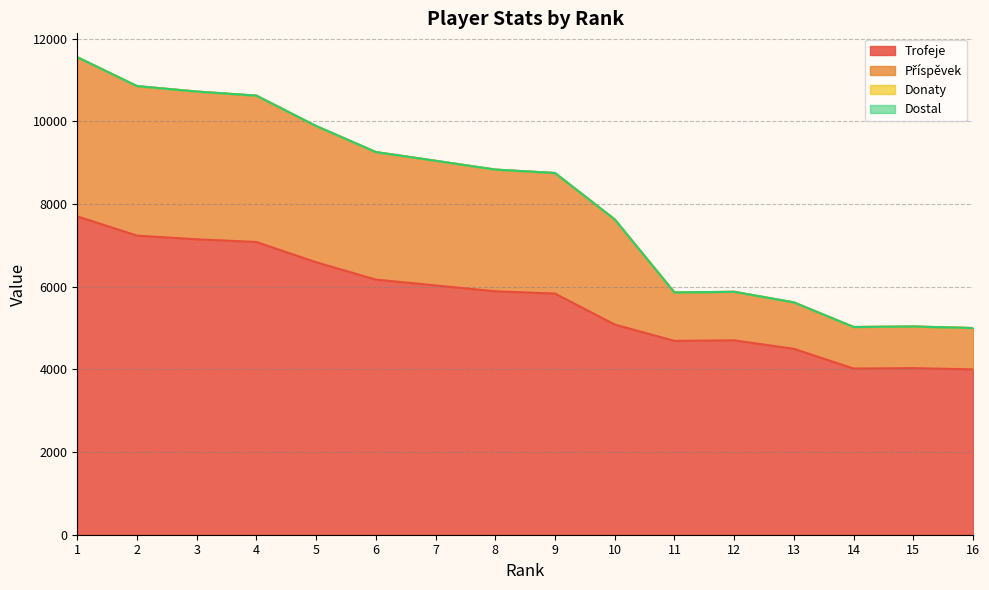

True or false: Příspěvek and Trofeje intersect in this chart.

False